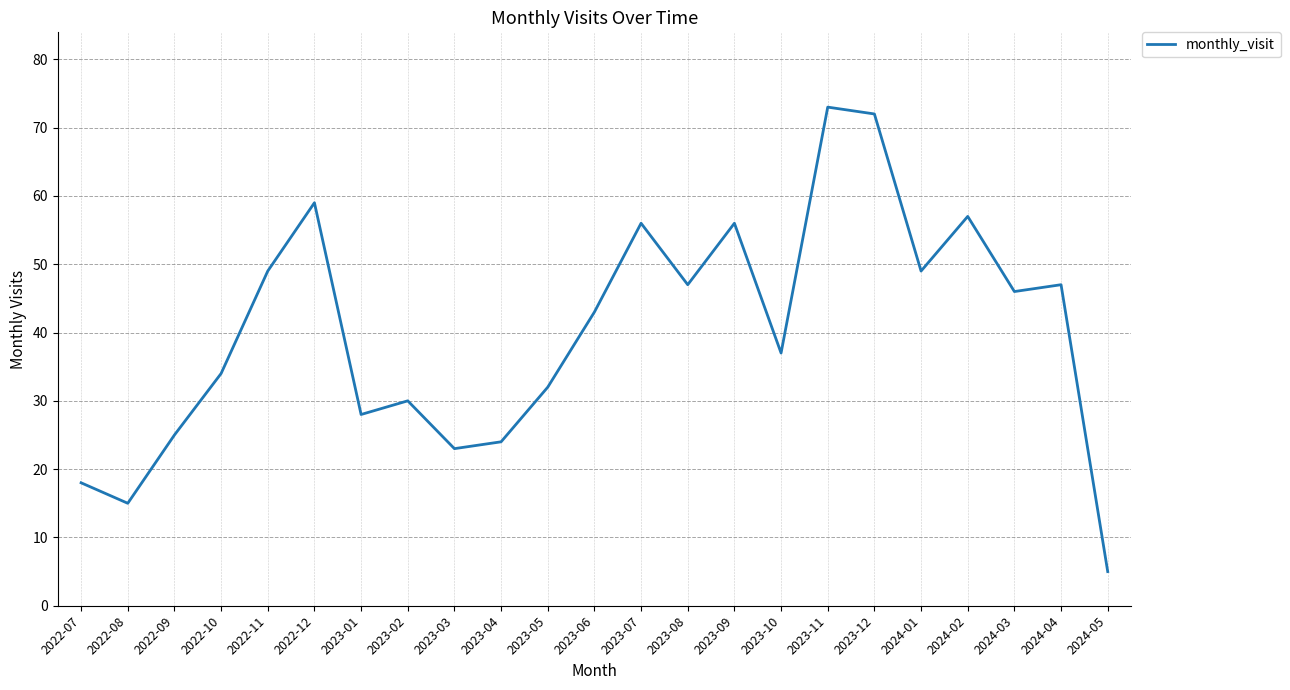

The chart shows a value of 16 at 2022-12. True or false?

False